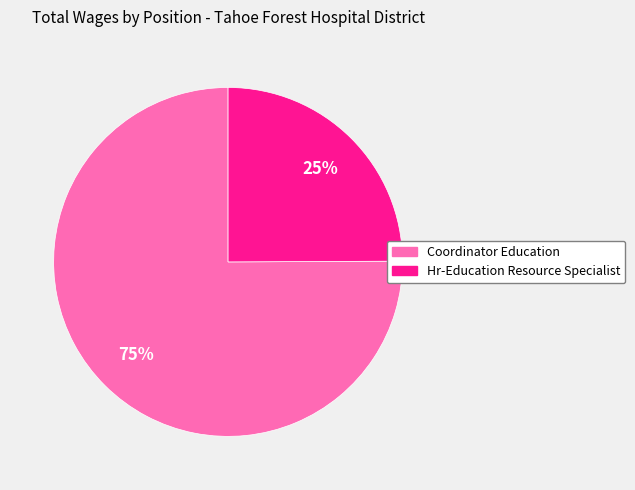

To the nearest percent, what percentage of the pie is Coordinator Education?

75%